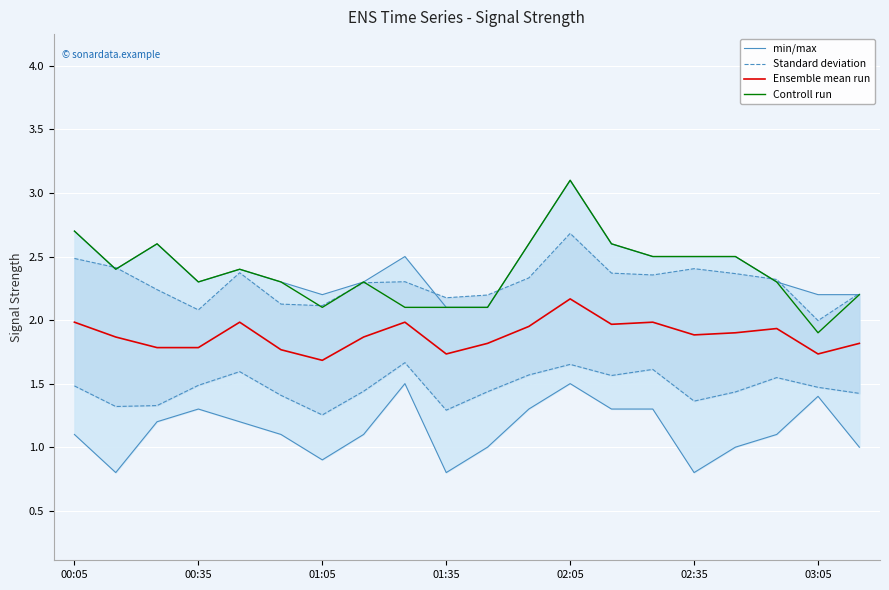

The value of Controll run at 01:35 is 2.1. True or false?

True